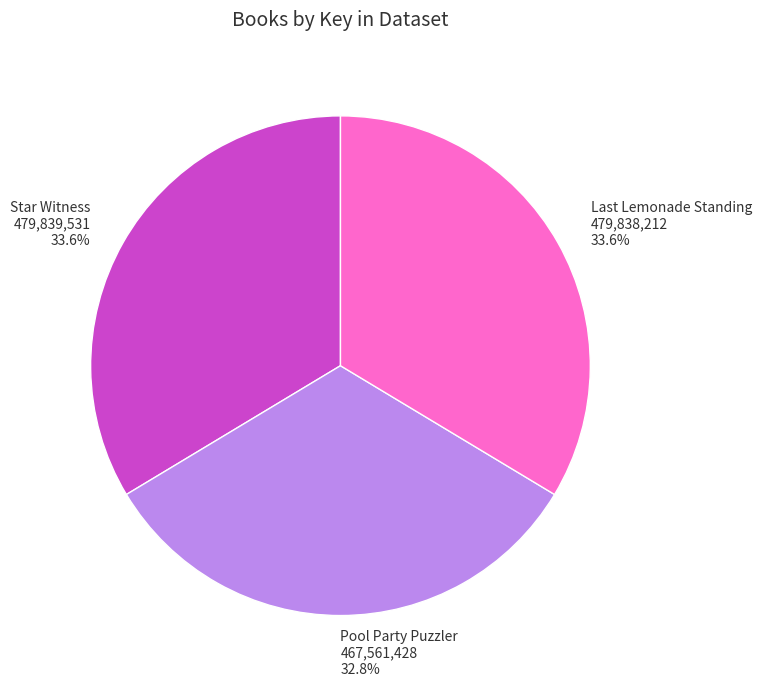

Is there any slice that represents more than half of the pie?

No